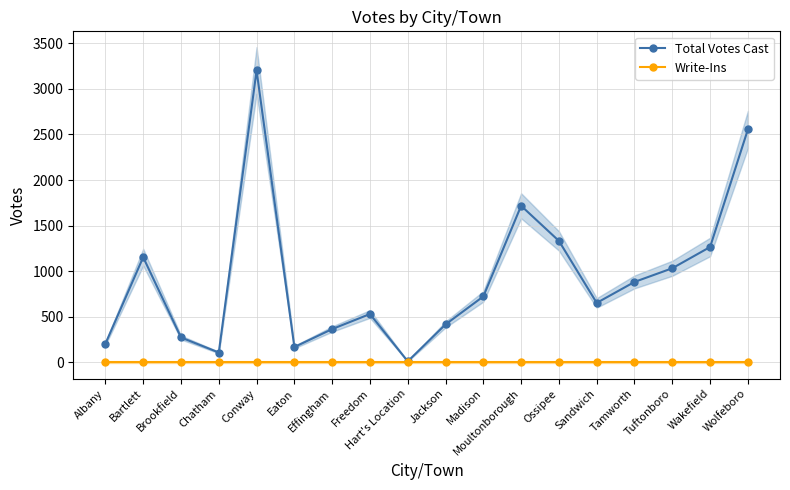

In Total Votes Cast, how many points are lower than both neighbors (excluding endpoints)?

4